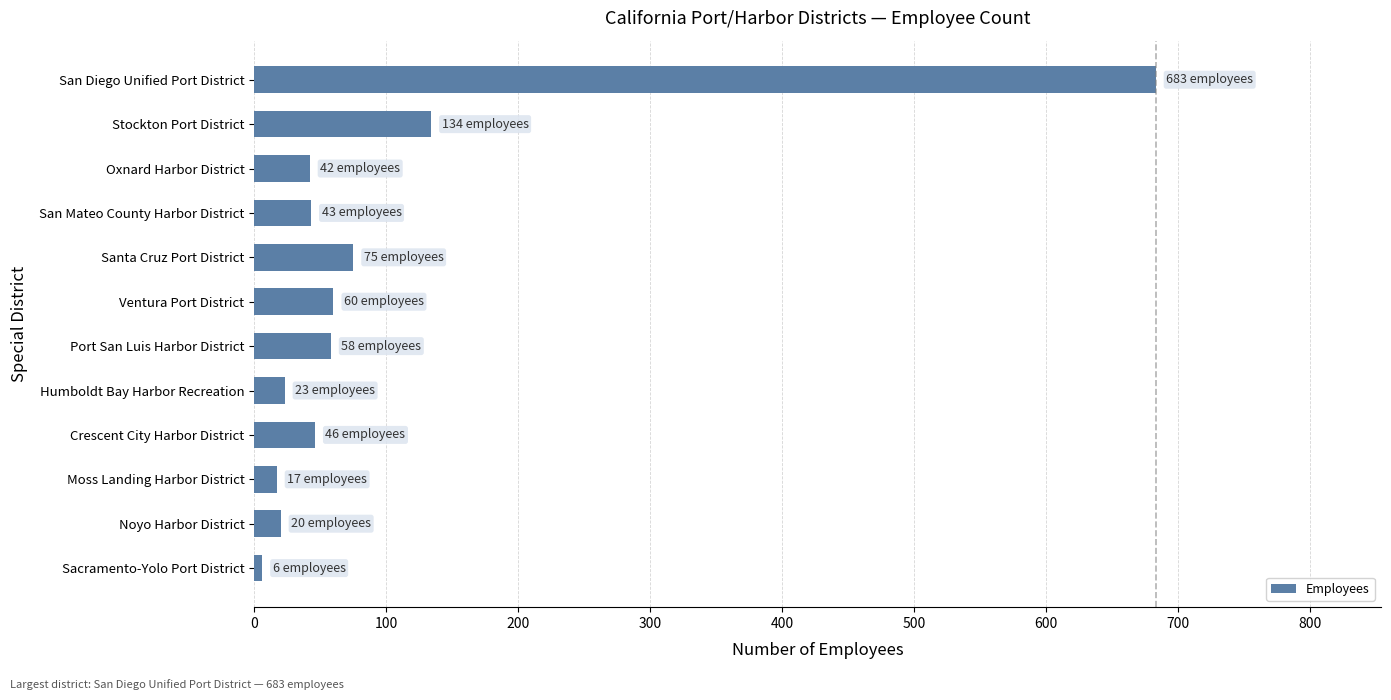

What is the maximum value shown in the chart?

683